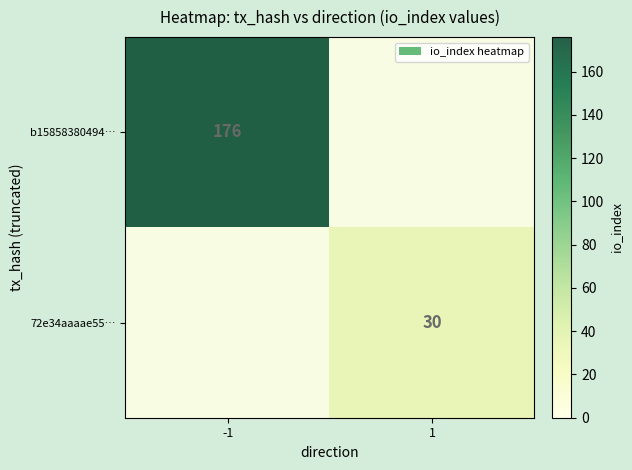

The b15858380494… series shows 284 at -1. True or false?

False